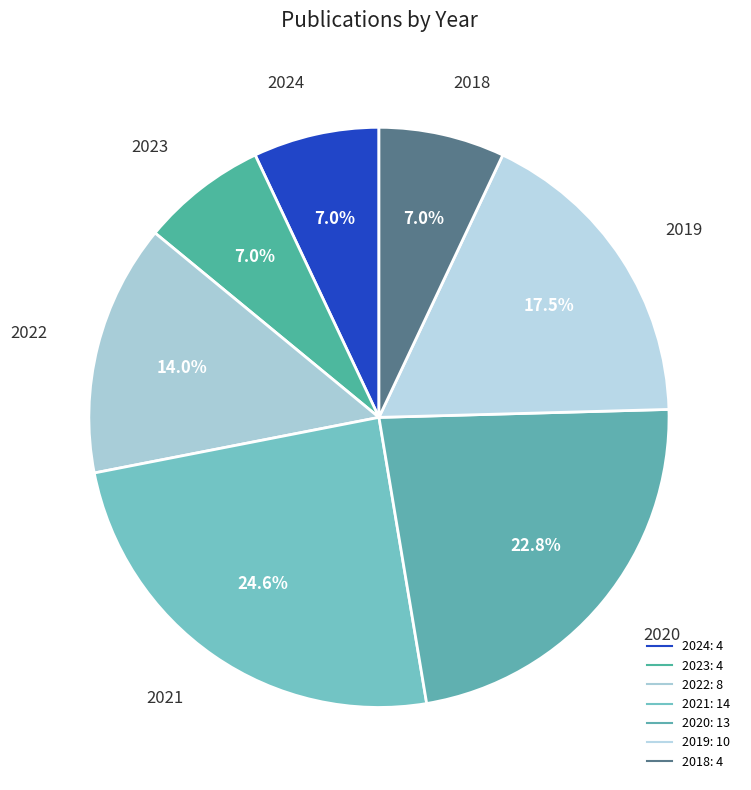

Is it true that 2019 is 25% of the pie?

False